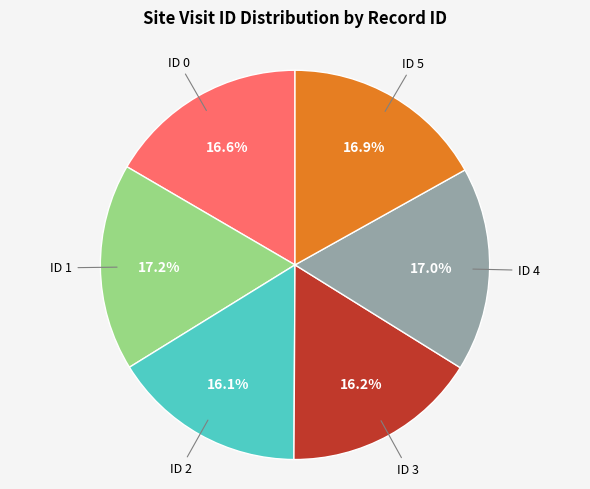

Is there any slice that represents more than half of the pie?

No